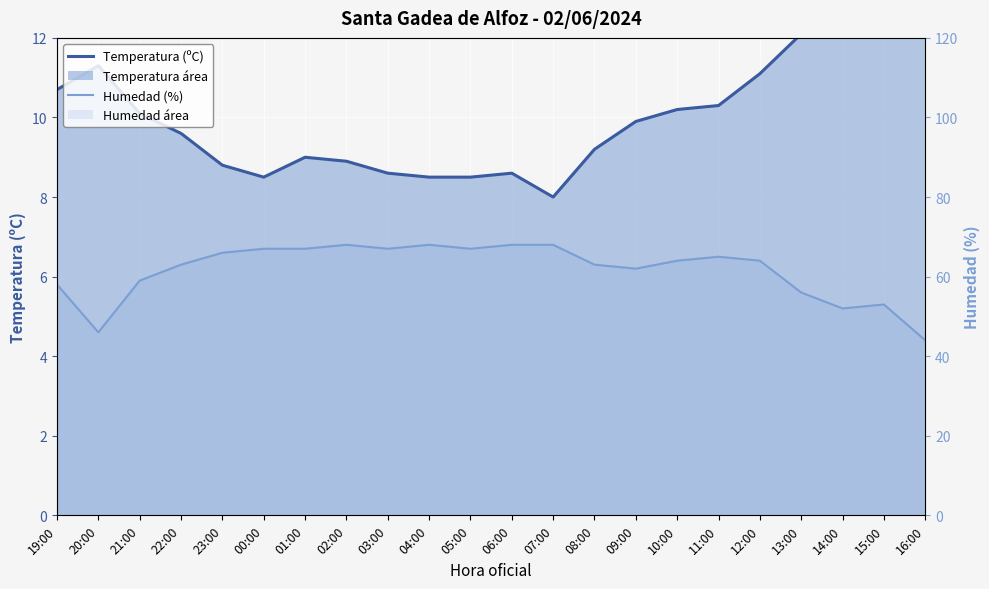

What are all the series names shown in the legend?

Humedad (%), Temperatura (ºC)